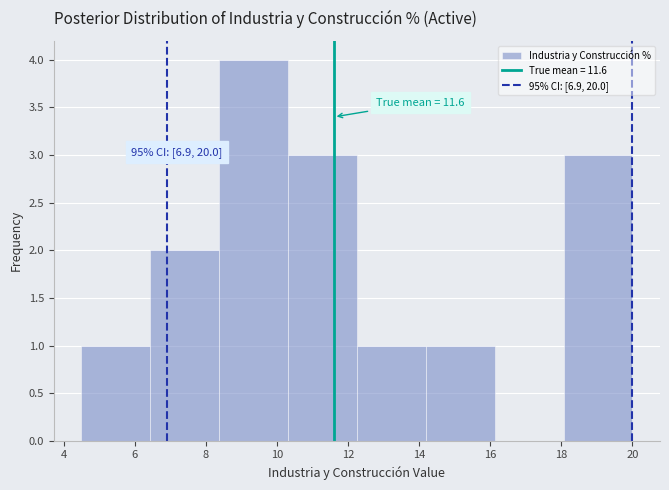

Which range on the x-axis has the tallest bar?

8.4 to 10.4